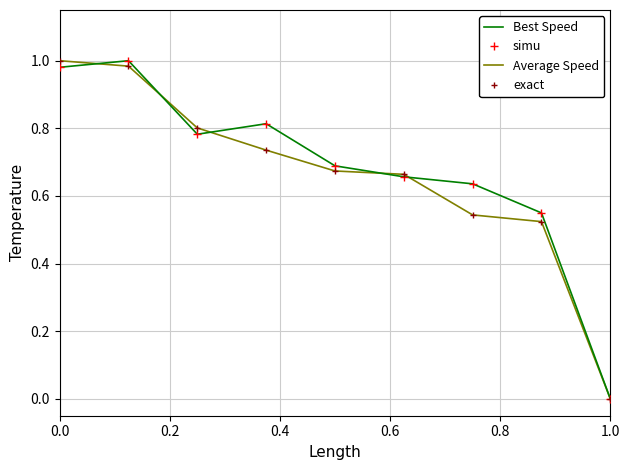

True or false: Best Speed has more than 1 interior local peaks.

True